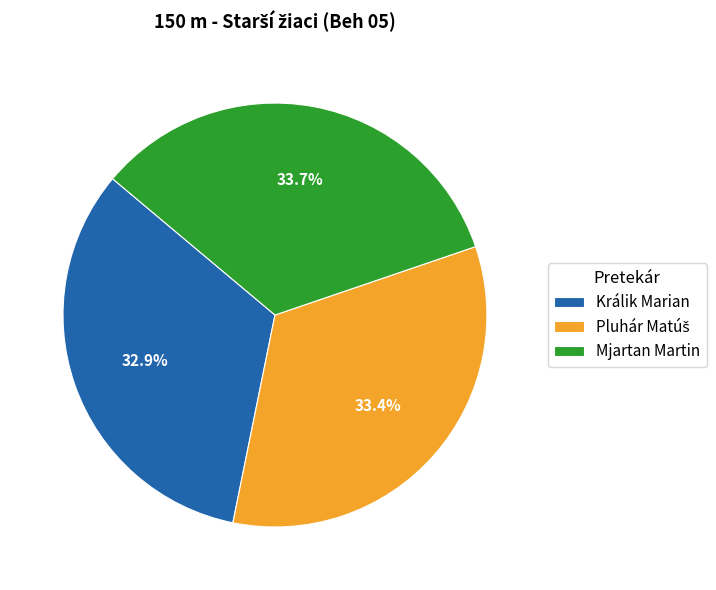

Does Králik Marian account for over 50% of the chart?

No